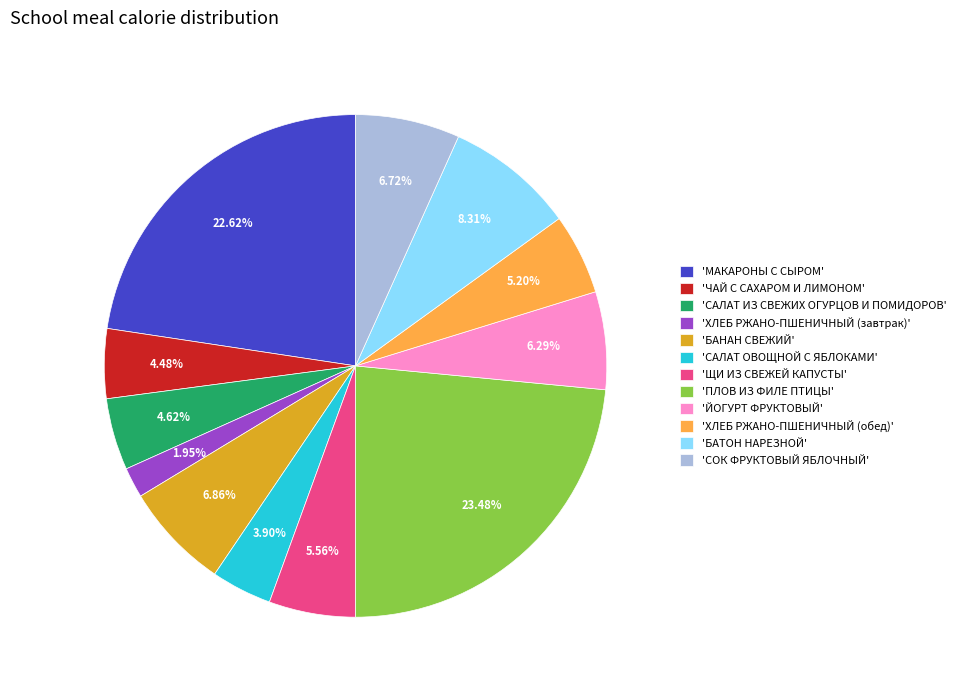

Does 'СОК ФРУКТОВЫЙ ЯБЛОЧНЫЙ' represent more than half of the total?

No